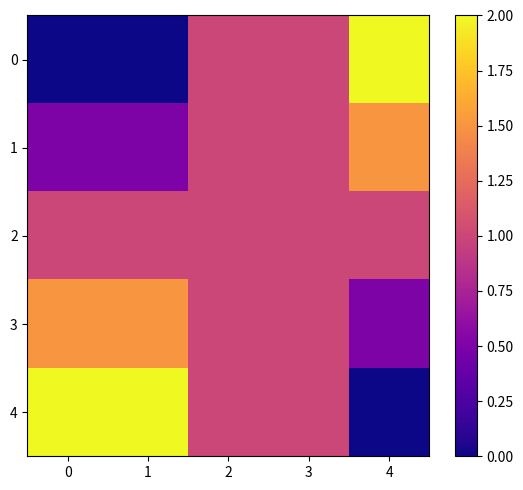

Which series has the largest total across all categories?

4